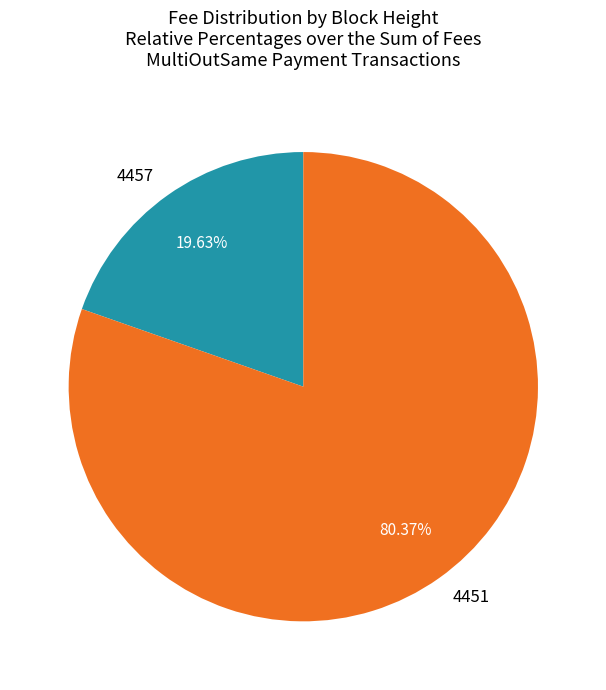

How many slices are in this pie chart?

2